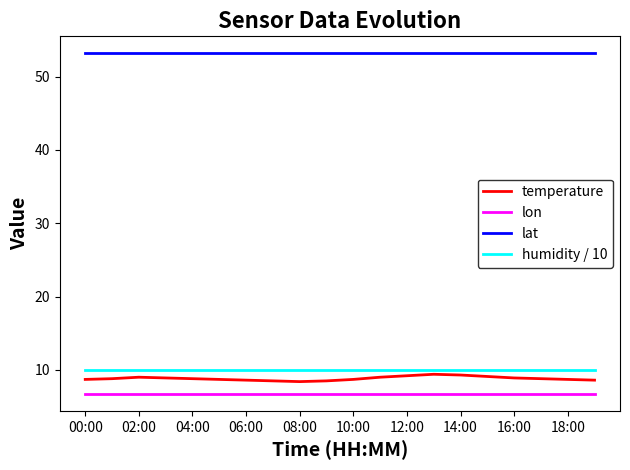

List the series in order of their peak value, lowest first.

lon, temperature, humidity / 10, lat